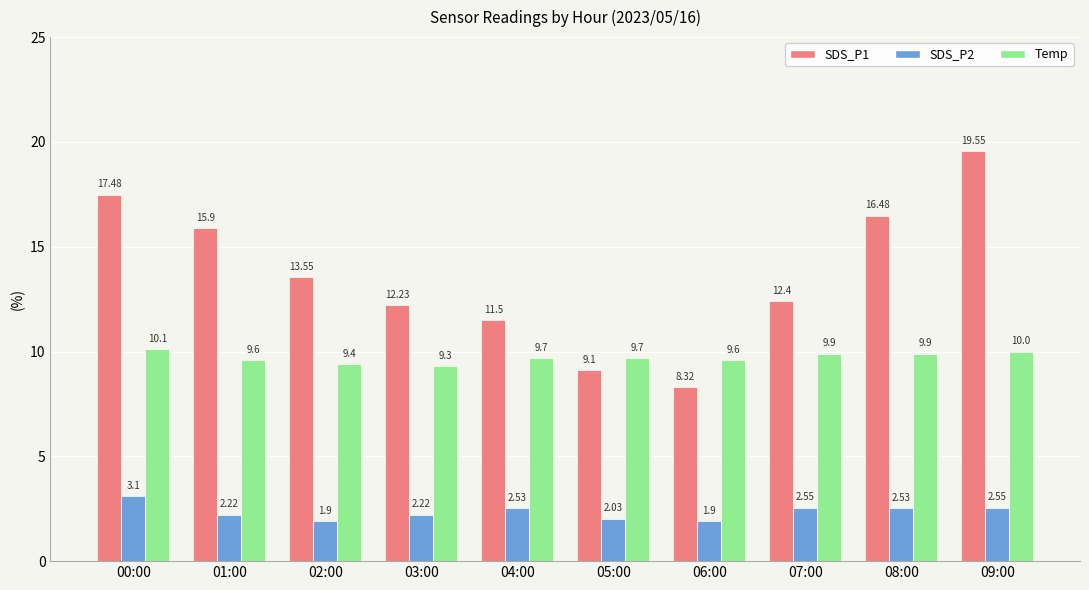

How many values in the SDS_P2 series are below 2?

2